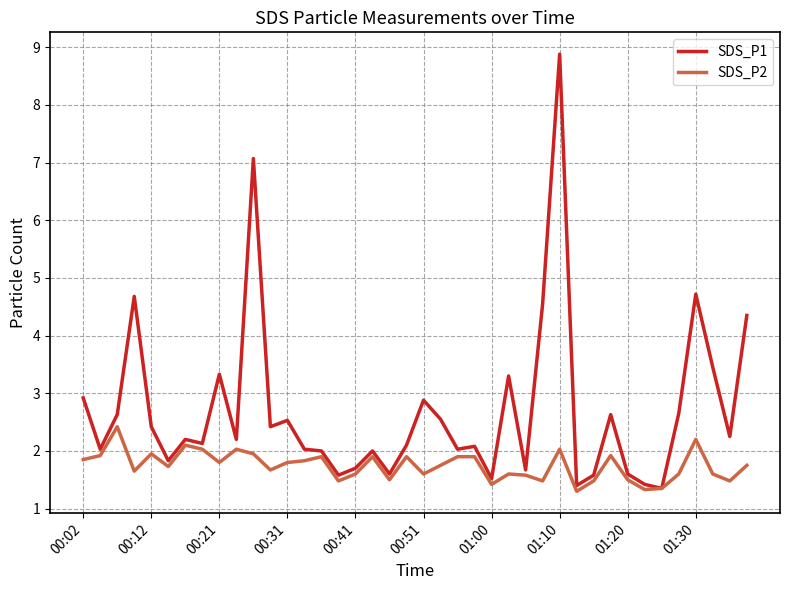

What is the minimum value shown in the chart?

1.3